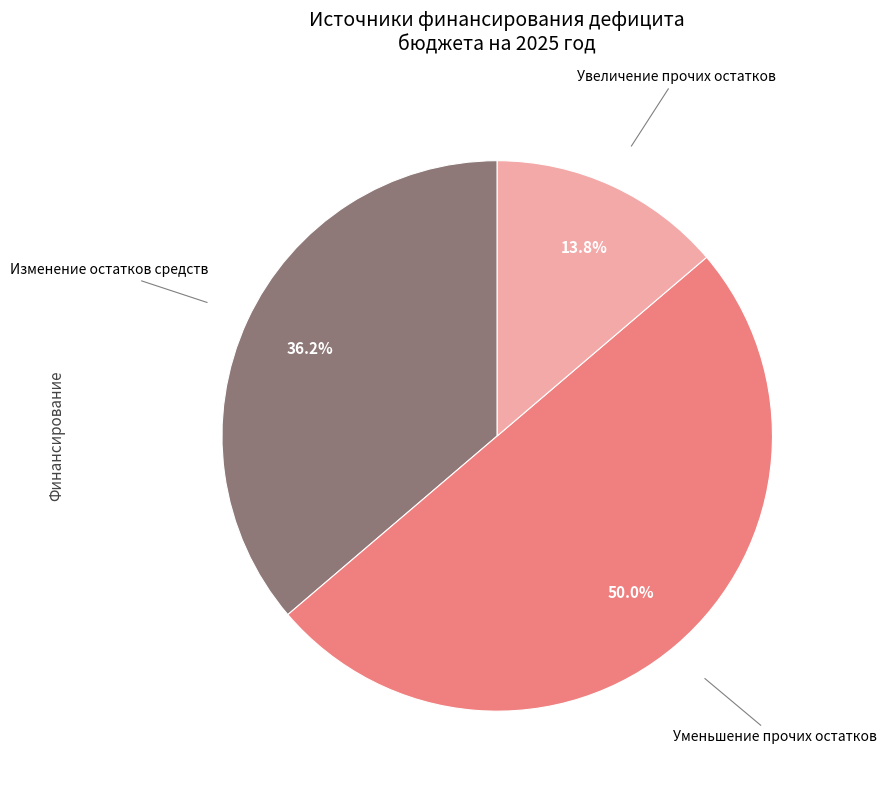

Combined, what portion of the pie is Изменение остатков средств and Уменьшение прочих остатков?

86.2%